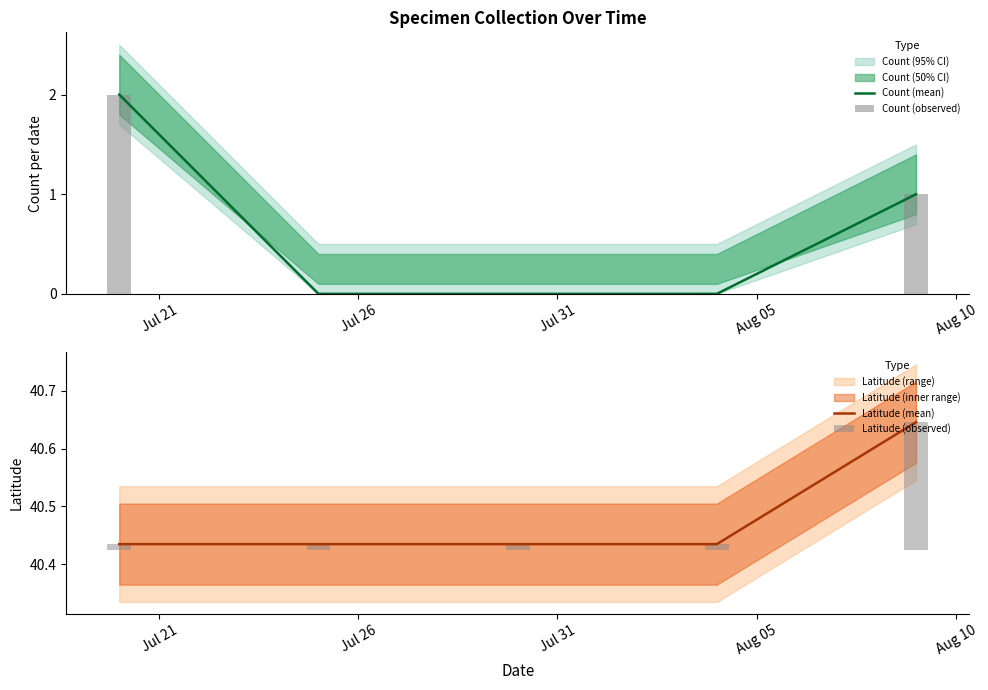

How many series are shown in this chart?

4